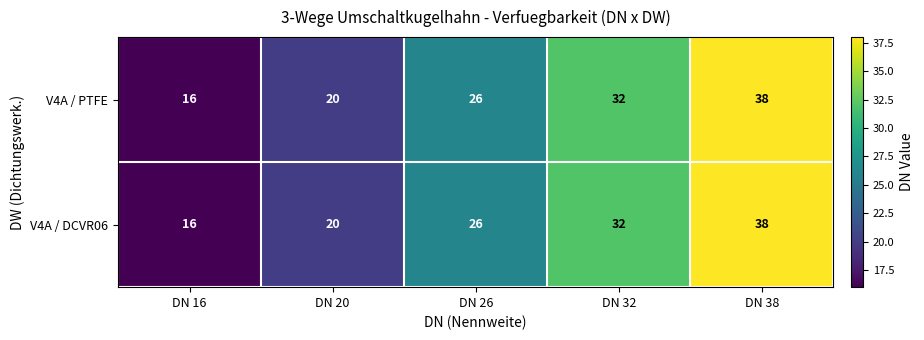

Is it true that V4A / DCVR06 equals 26 at DN 26?

True